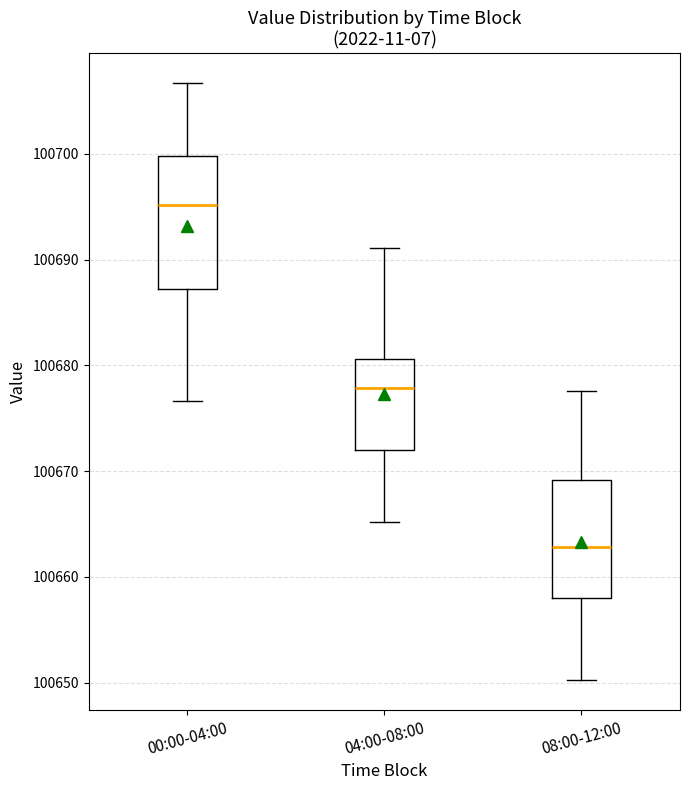

Which box has the lowest median line?

08:00-12:00